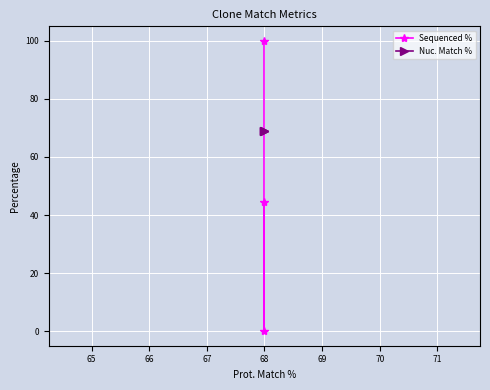

True or false: Sequenced % has a value of 45.8 at 68.

False